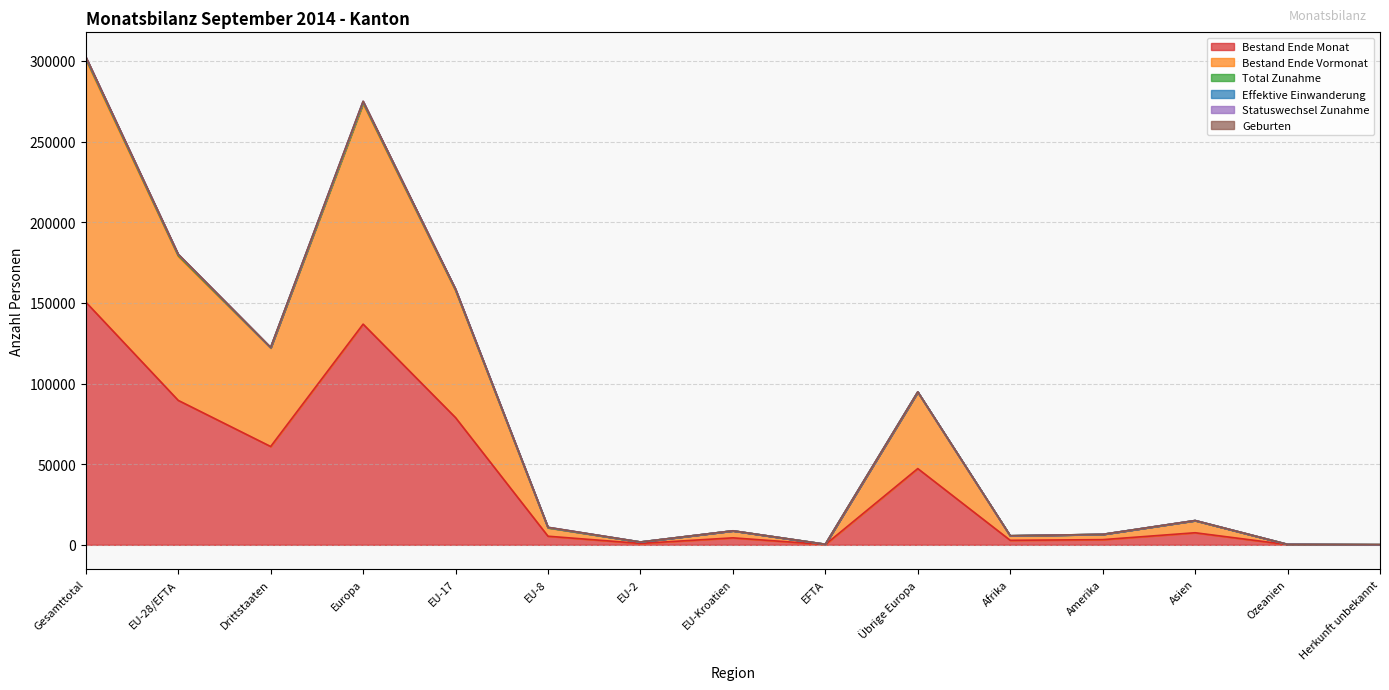

True or false: Bestand Ende Vormonat and Bestand Ende Monat intersect in this chart.

False